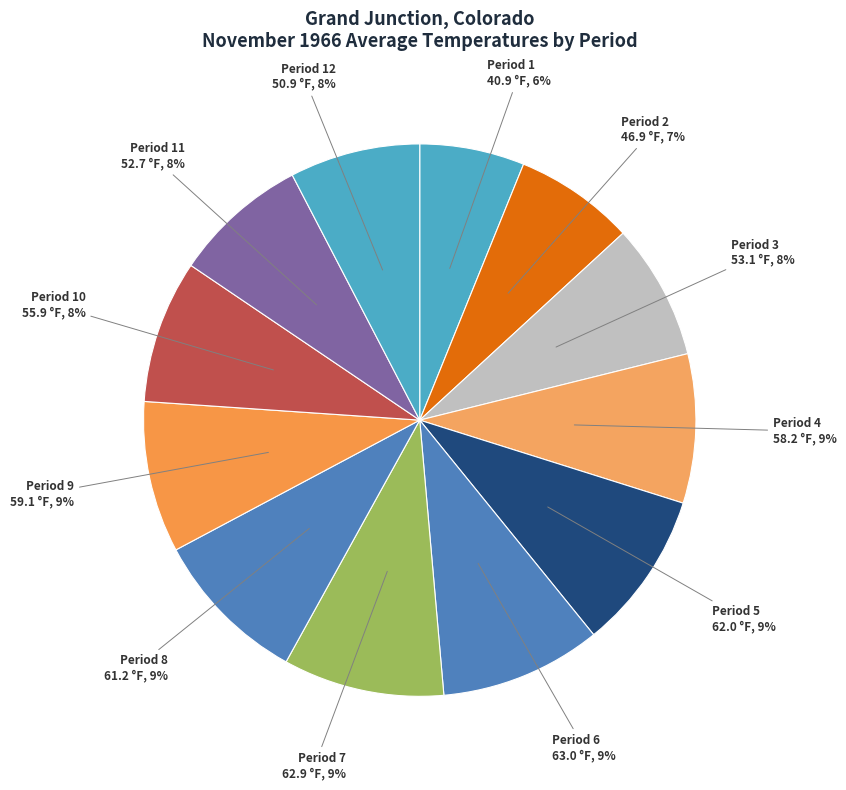

Do Period 3 and Period 1 together represent more than half of the pie?

No